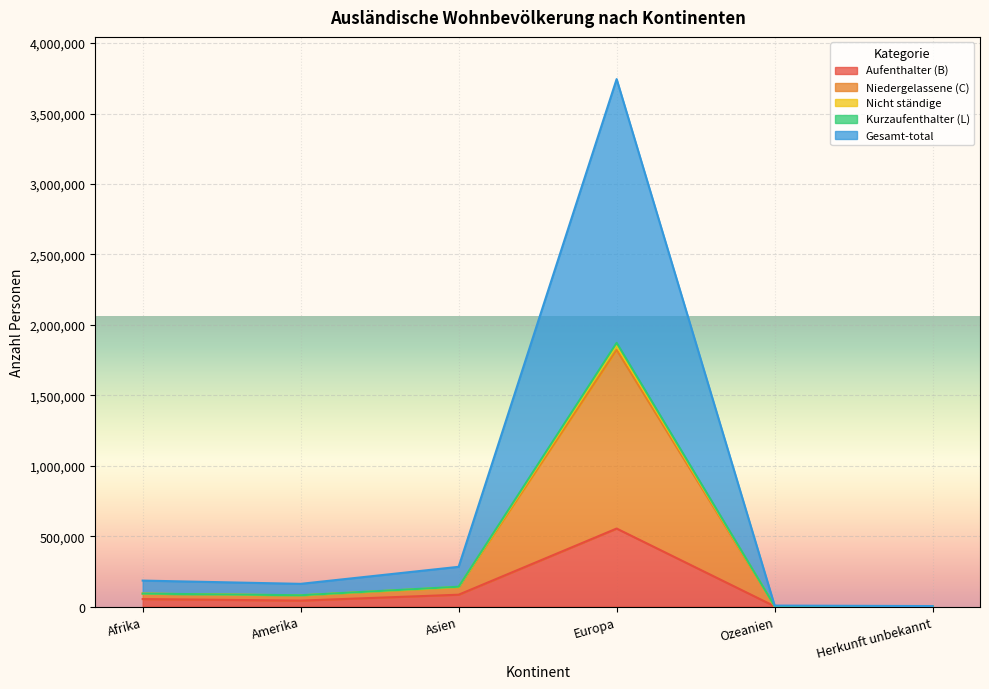

At which category is the sum across all series the highest?

Europa